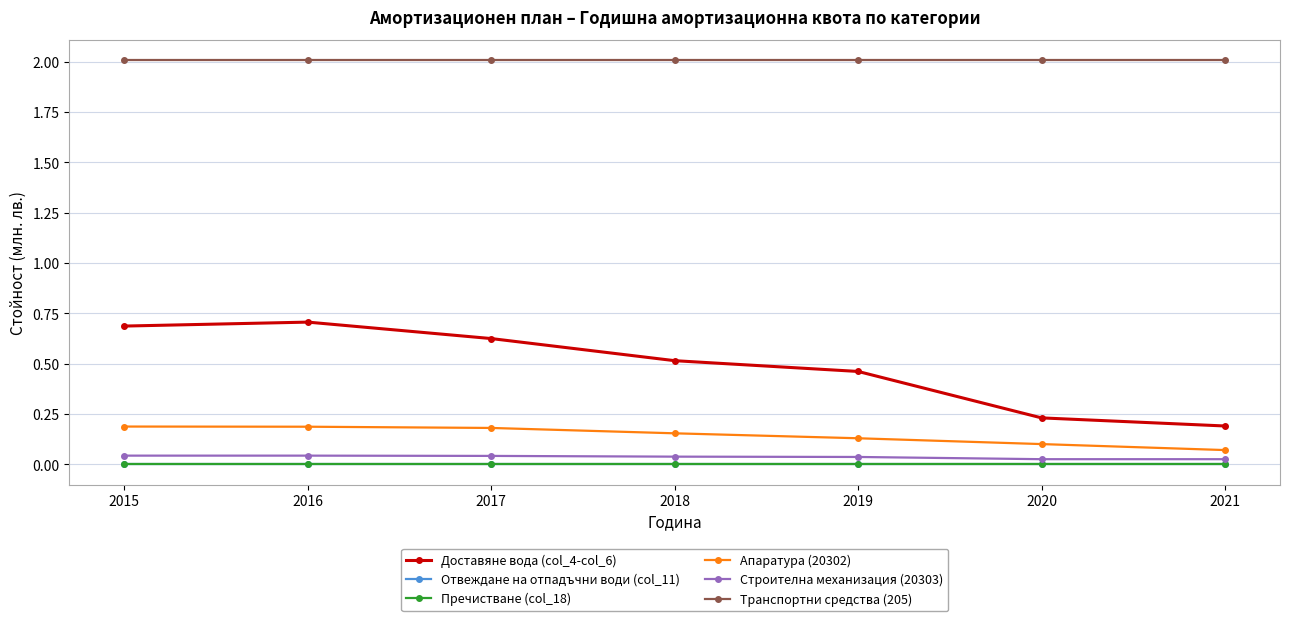

Is this an area chart (filled region under the line)?

No